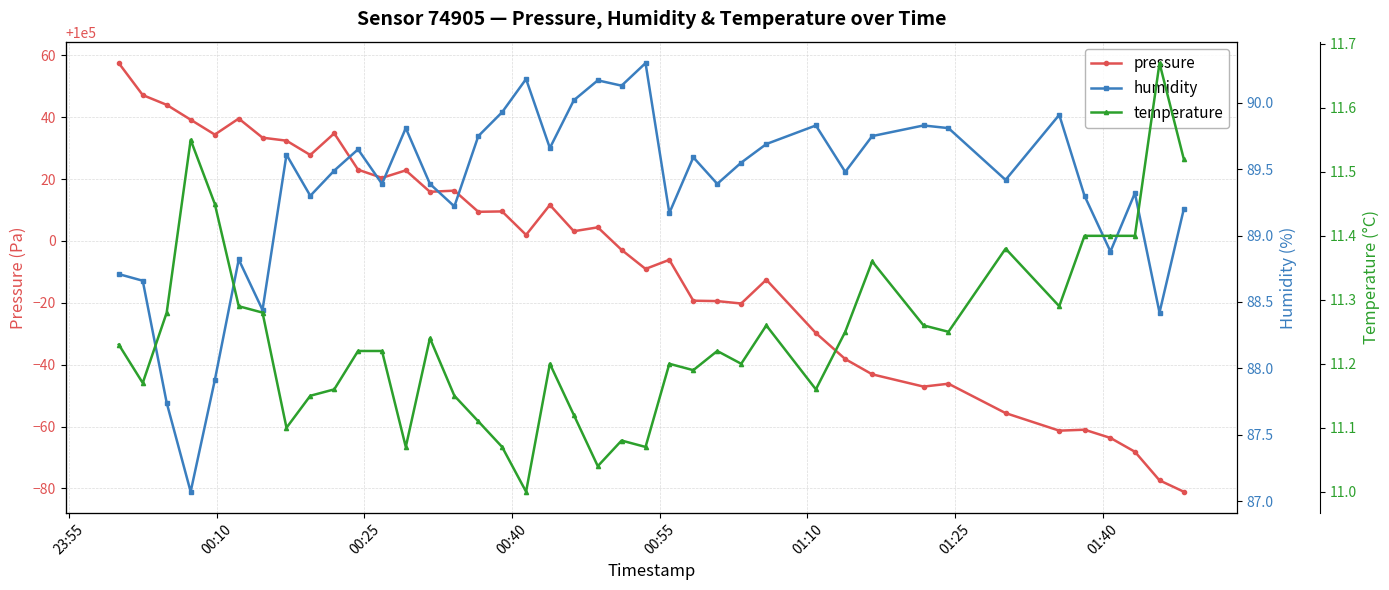

True or false: temperature has a value of 15.7 at 26.

False